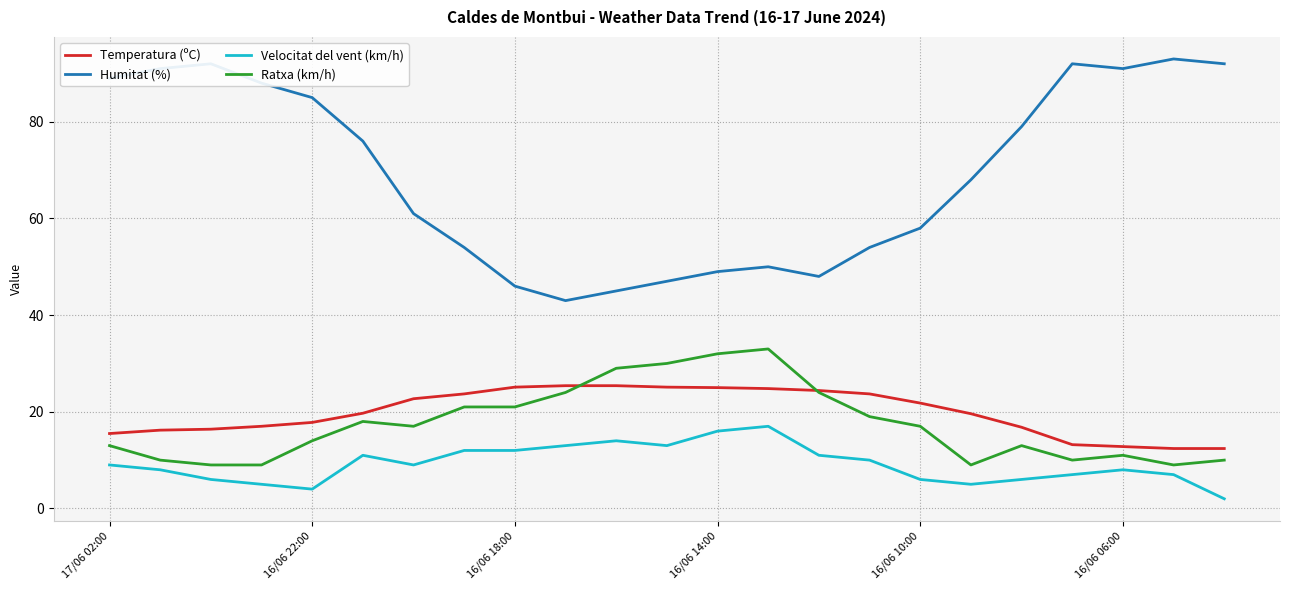

Rank the series by their maximum value, from highest to lowest.

Humitat (%), Ratxa (km/h), Temperatura (ºC), Velocitat del vent (km/h)